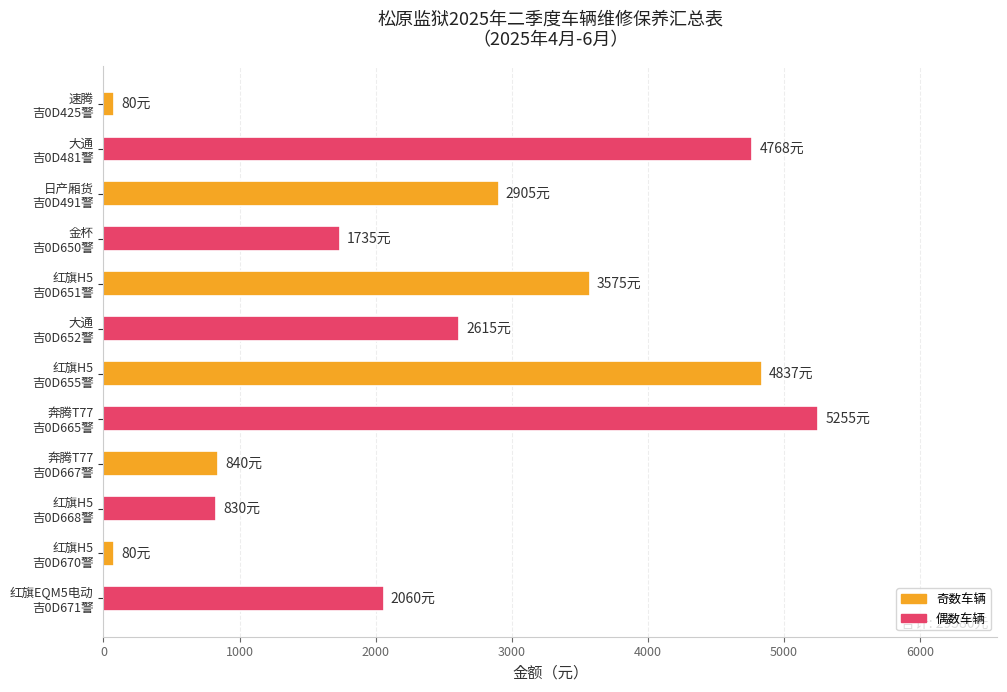

What is the value of the 12th bar from the top?

2060